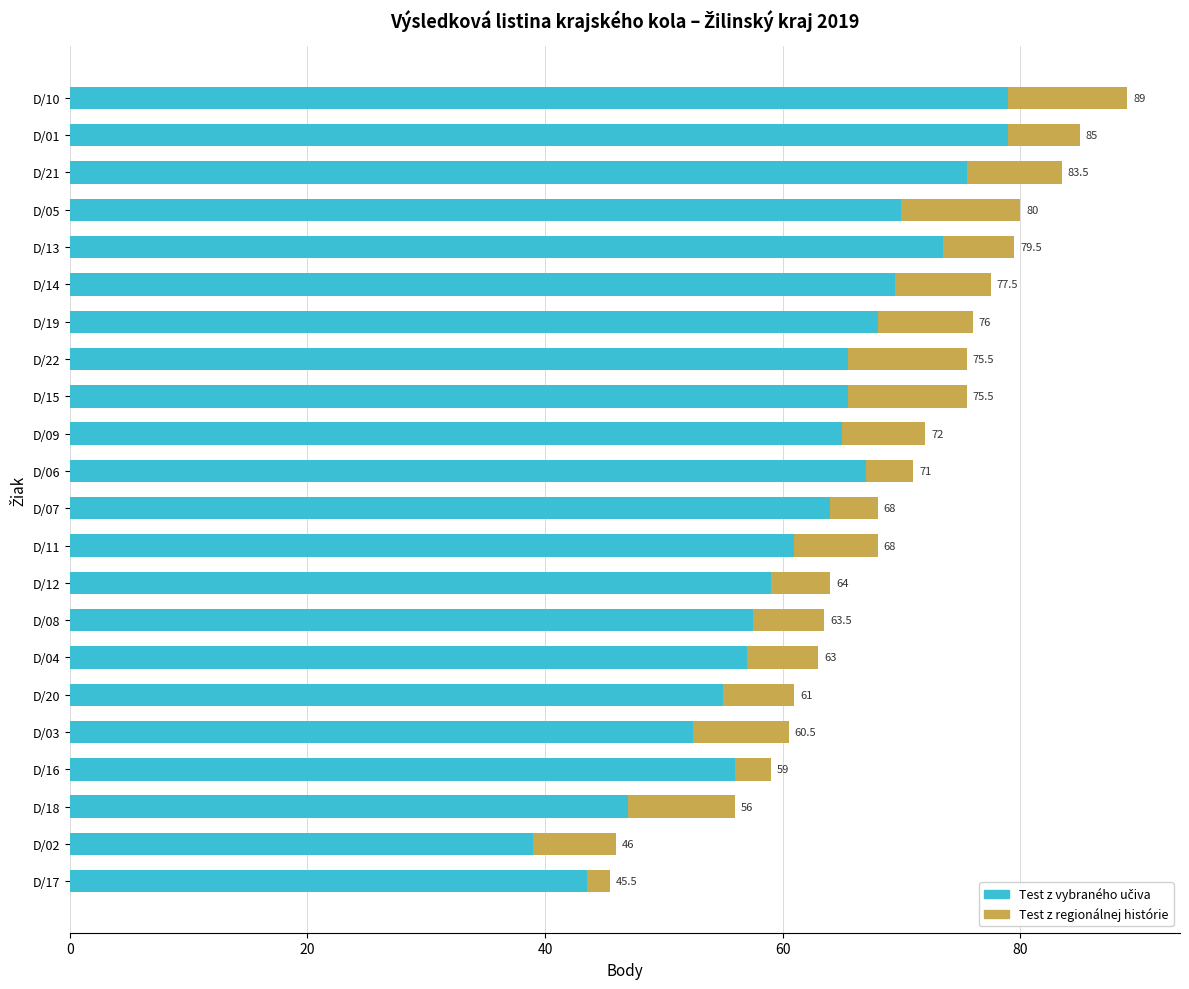

How many series are shown in this chart?

2